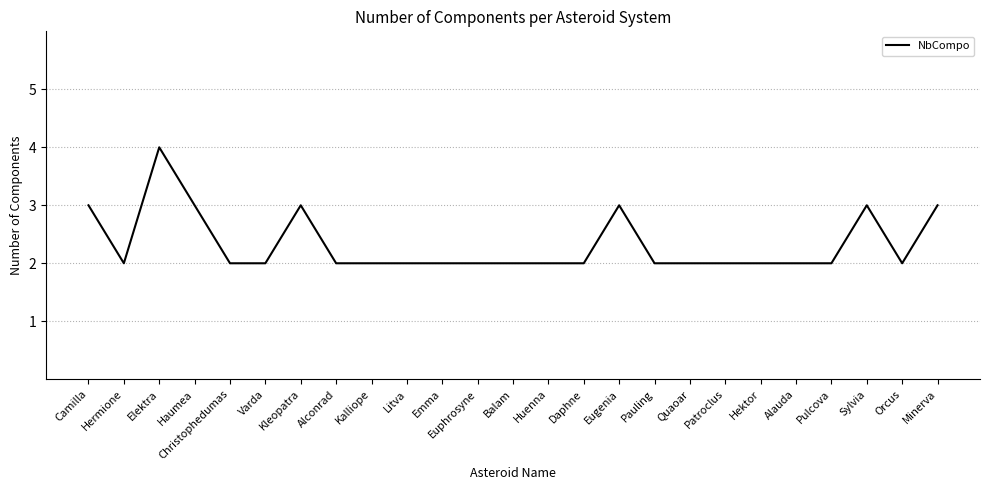

Reading left to right, extract all data points from this chart.

3	2	4	3	2	2	3	2	2	2	2	2	2	2	2	3	2	2	2	2	2	2	3	2	3